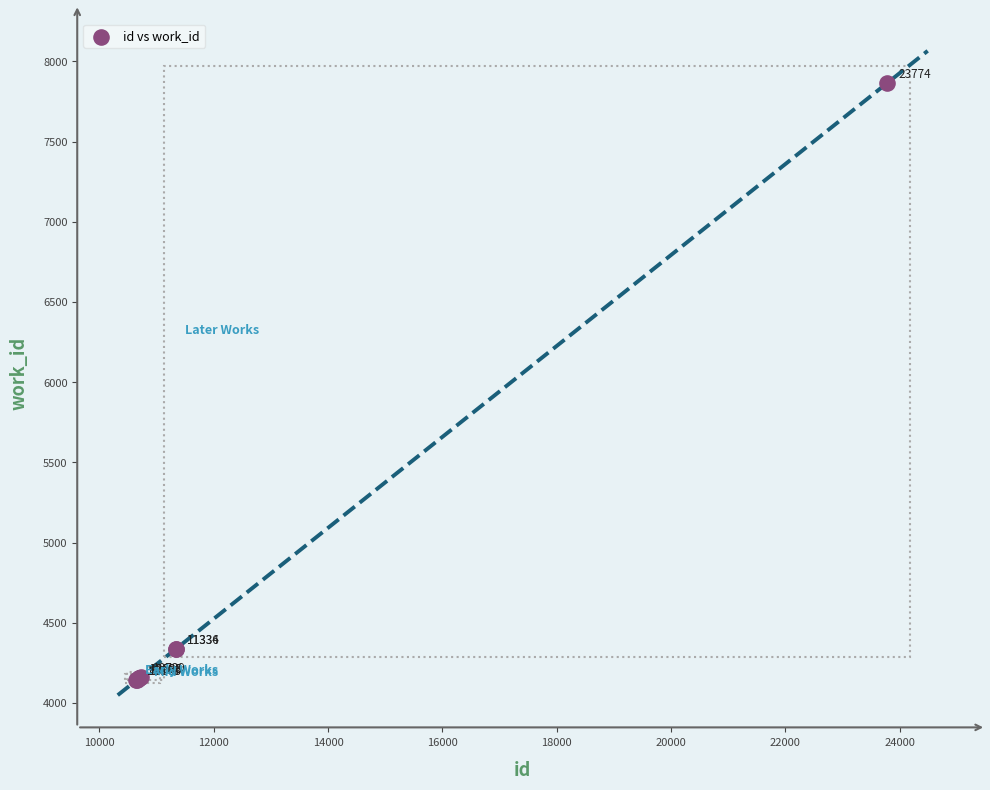

What Y value in the scatter plot is closest to 6002?

4335